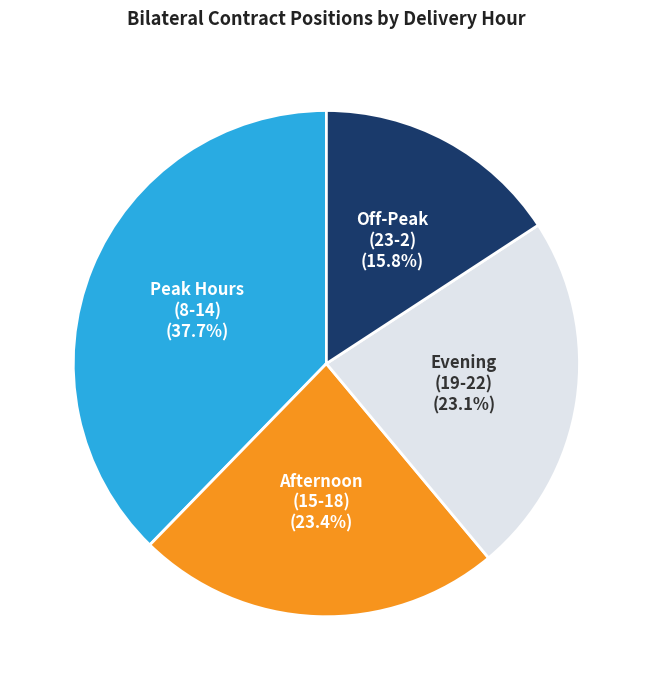

Does any single category account for the majority?

No